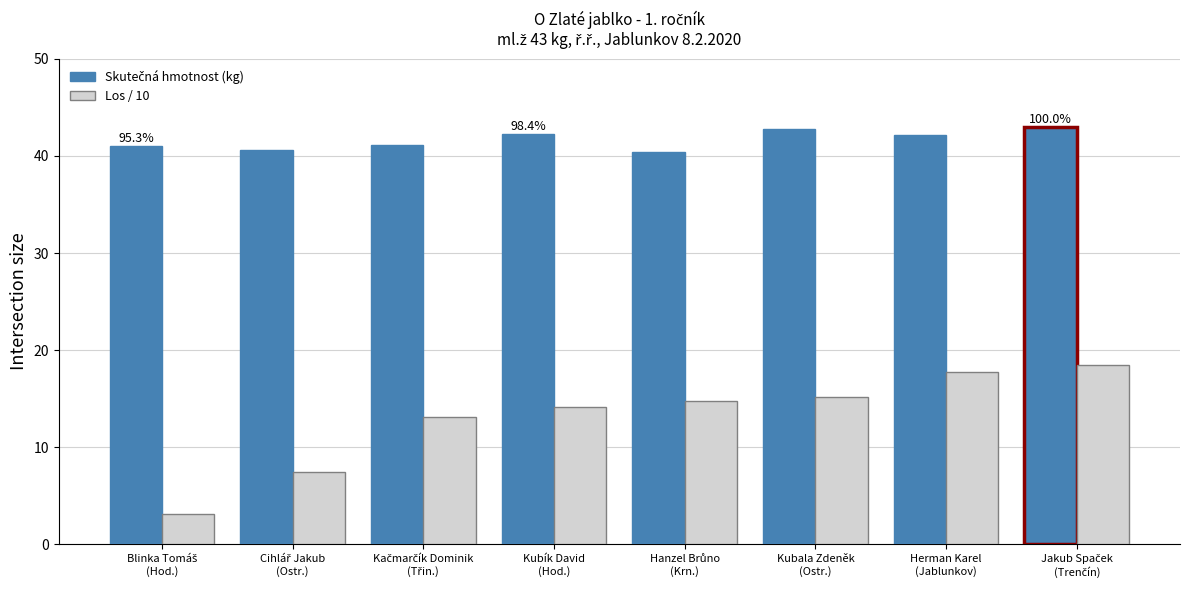

What is the label of the 4th bar from the left?

Kubík David
(Hod.)